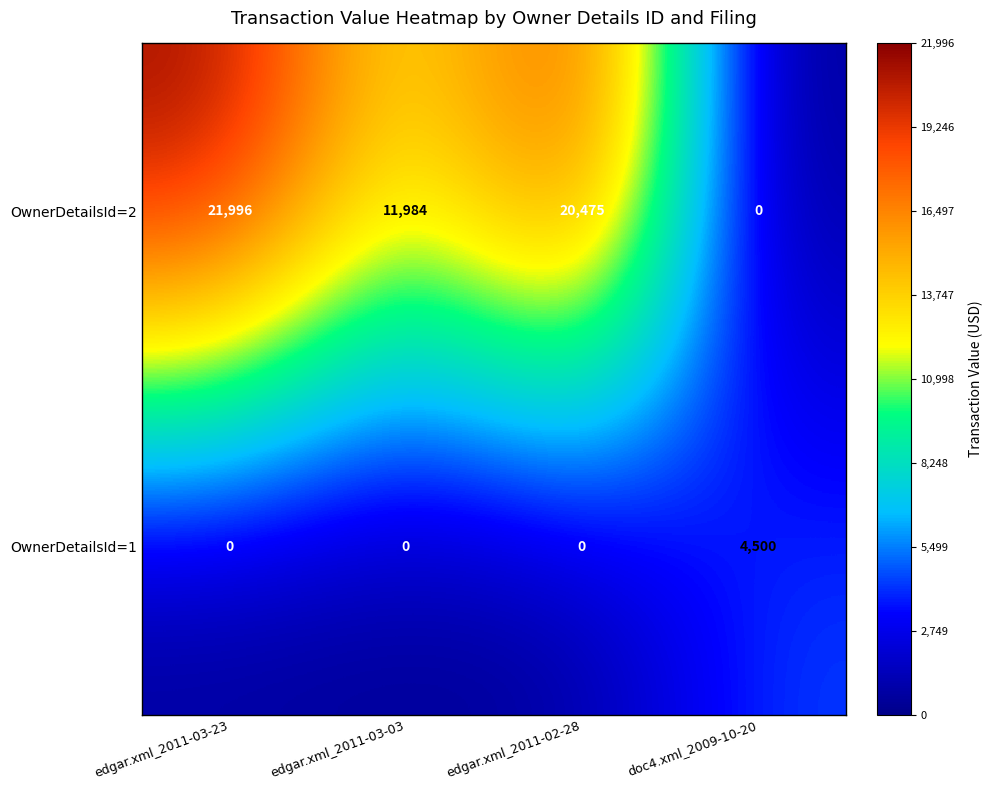

What is the greatest value displayed?

21996